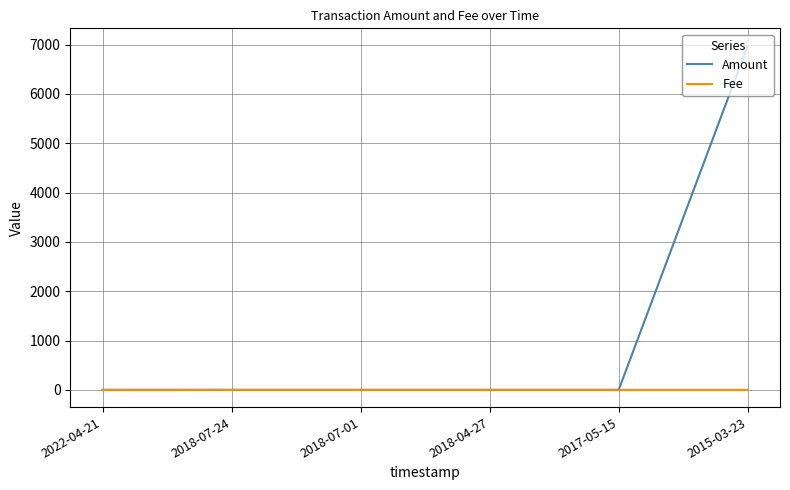

List the series in order of their peak value, lowest first.

Fee, Amount